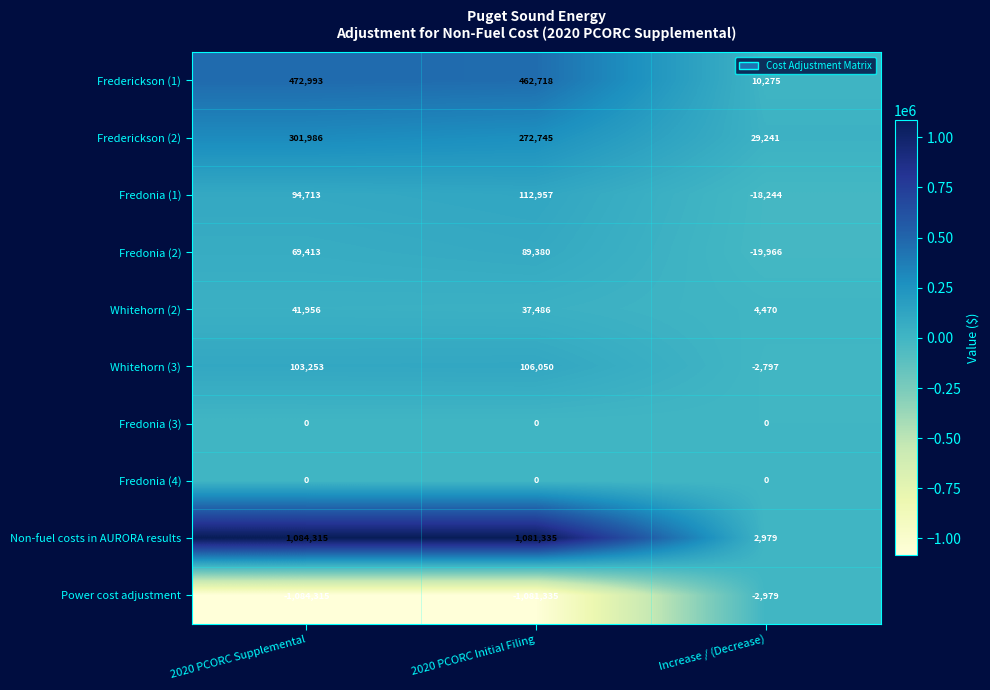

The value of Frederickson (1) at 2020 PCORC Initial Filing is 462718. True or false?

True